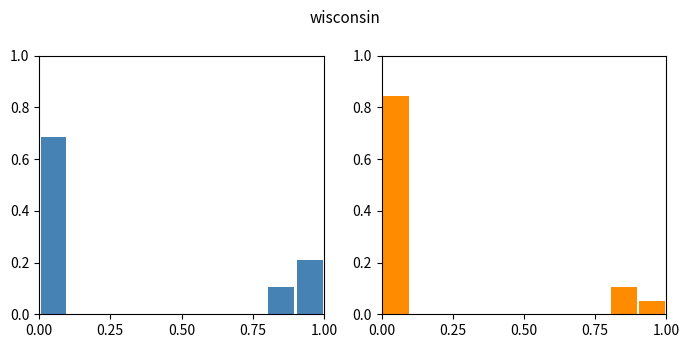

What is the label of the 8th bar from the right?

0.25